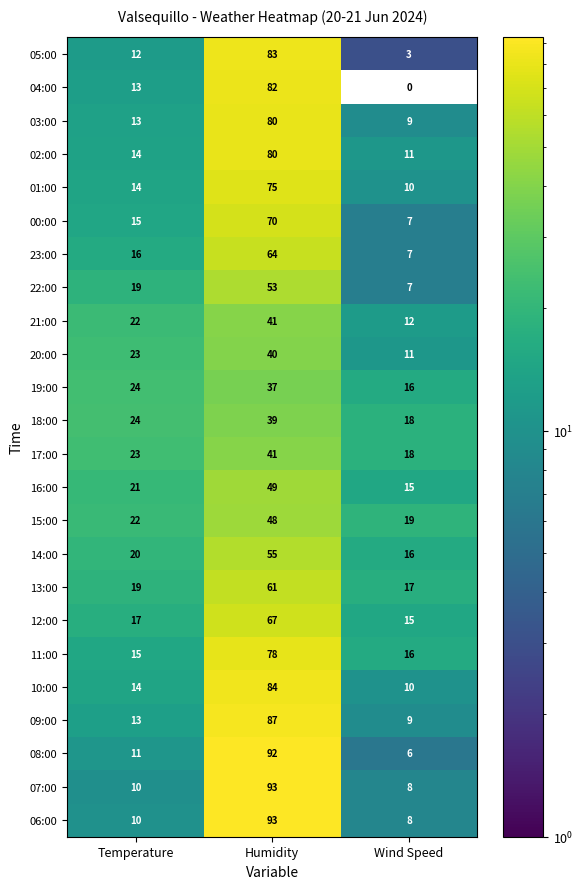

What is the sum of all 16:00 values?

85